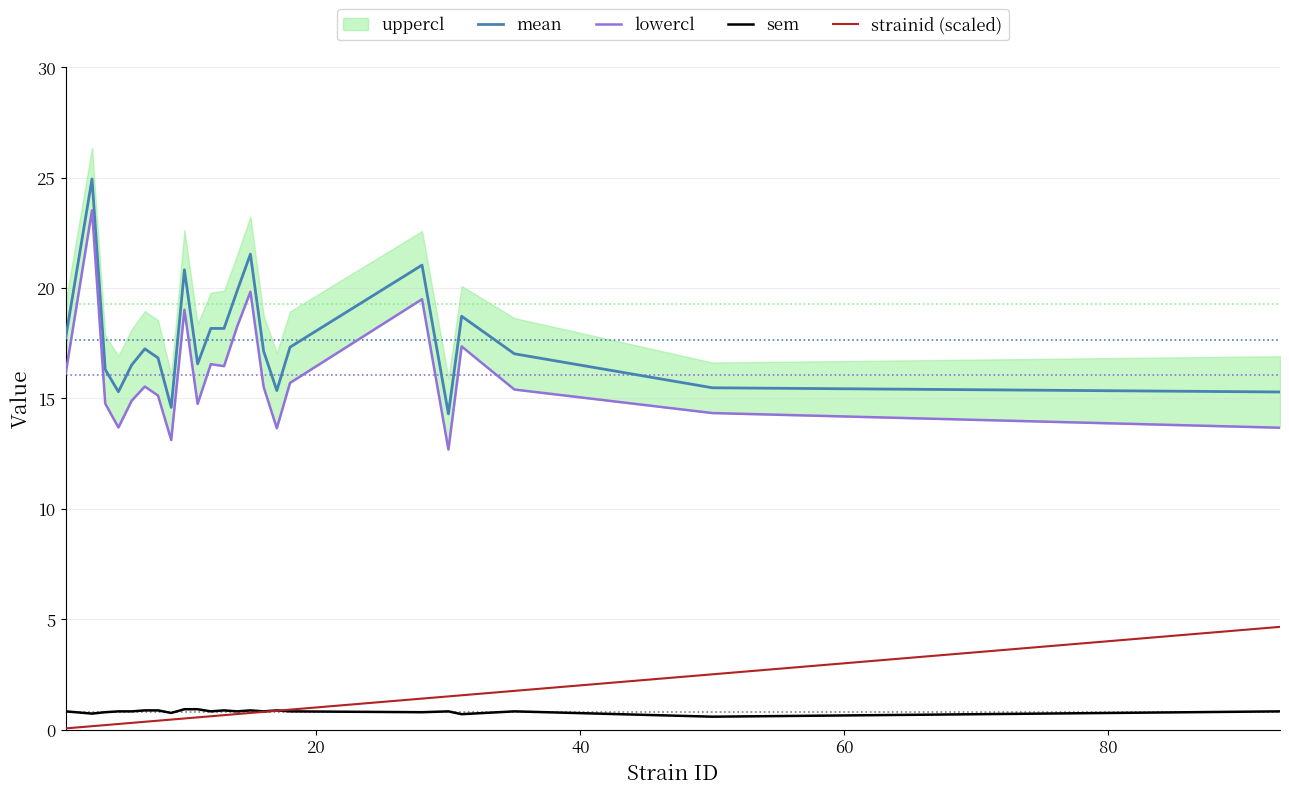

True or false: strainid (scaled) and mean intersect in this chart.

False